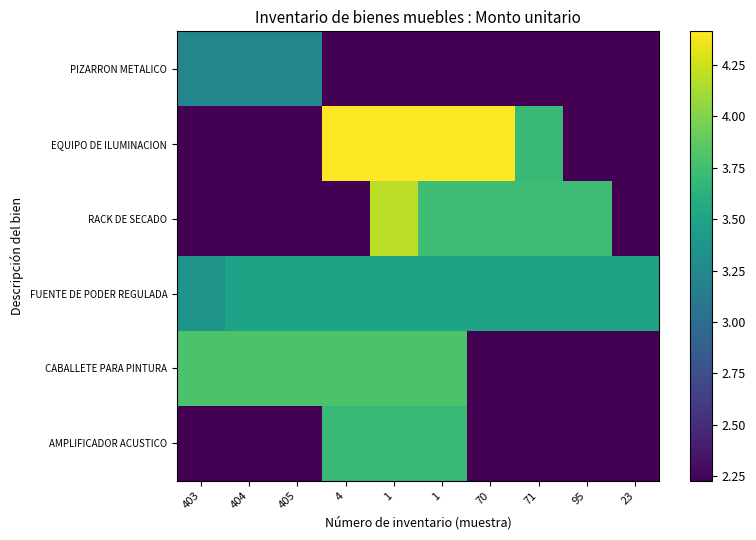

Which series has the largest range (max minus min)?

EQUIPO DE ILUMINACION